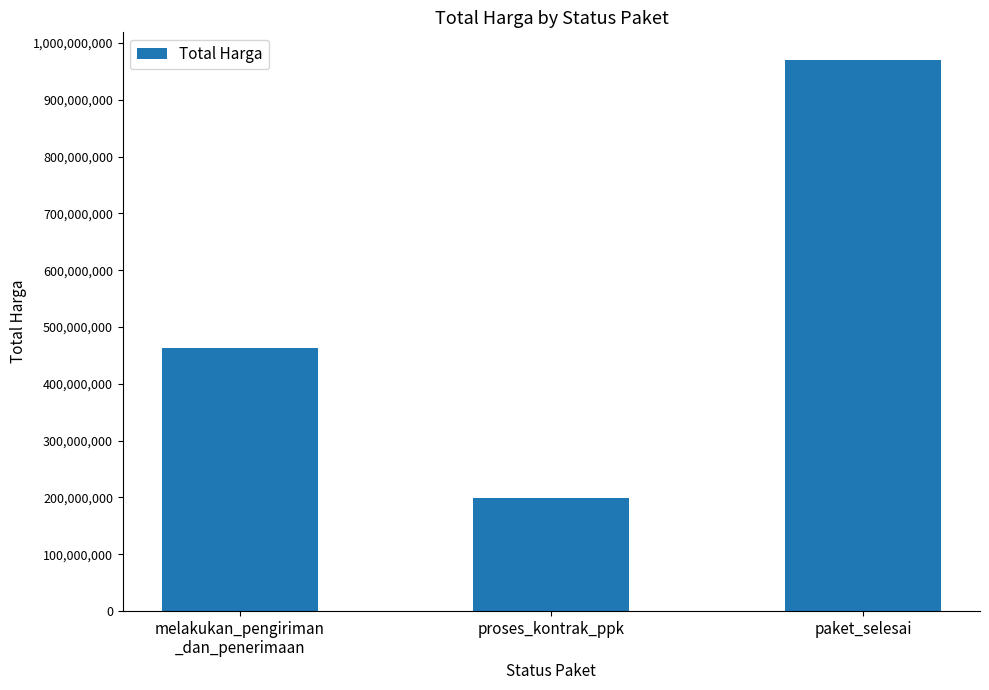

List the labels in order of value, largest first.

paket_selesai, melakukan_pengiriman
_dan_penerimaan, proses_kontrak_ppk